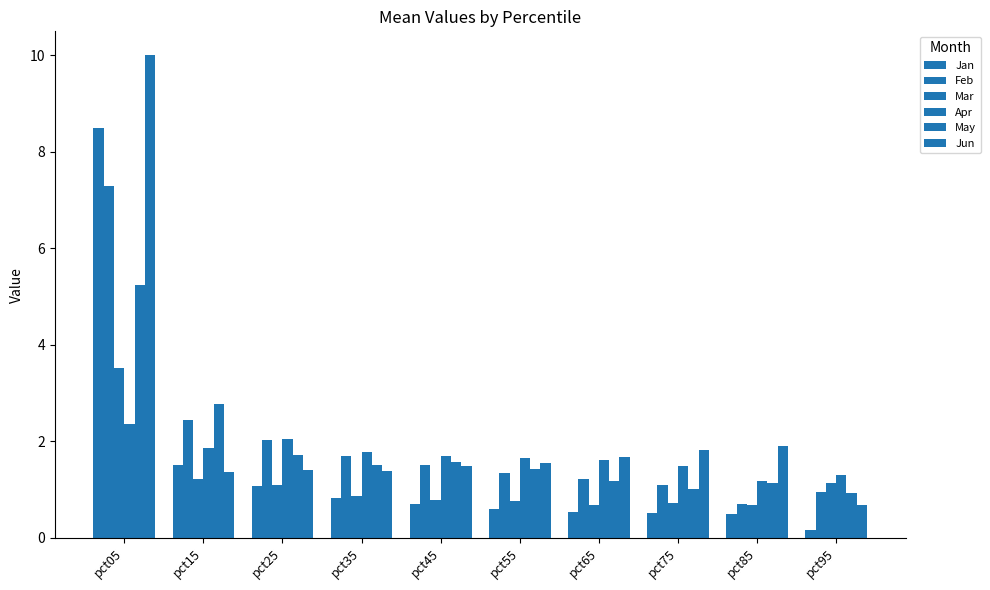

How many distinct data groups are displayed?

6